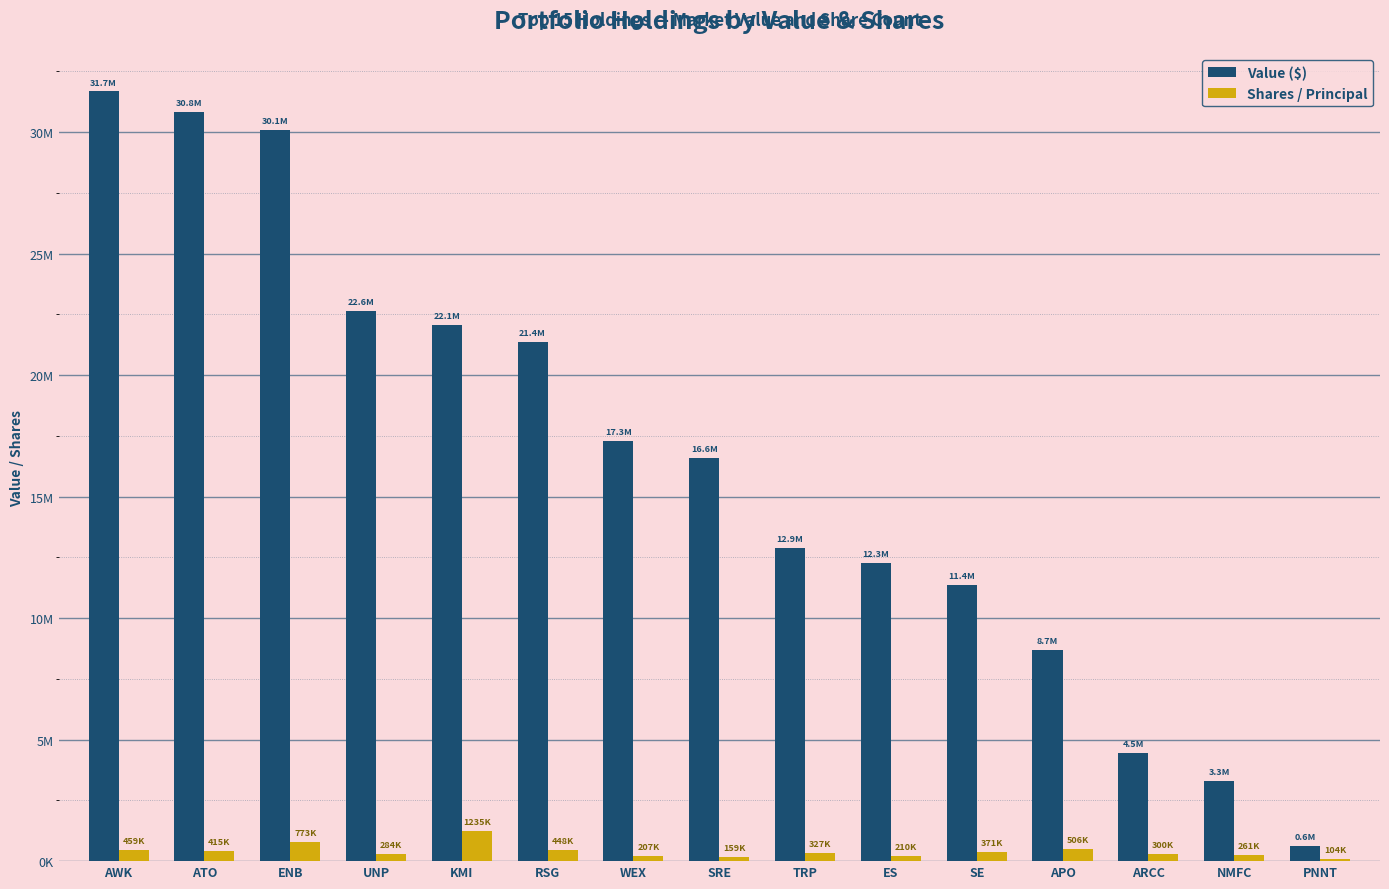

What is the sum of the Shares / Principal values at UNP and KMI?

1520287